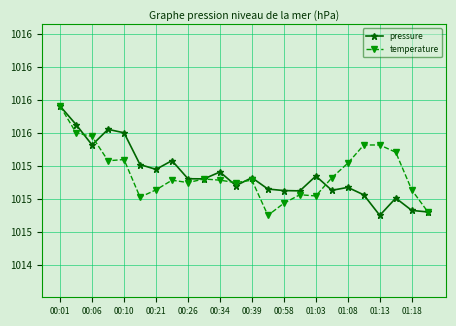

What is the smallest value displayed?

1014.9